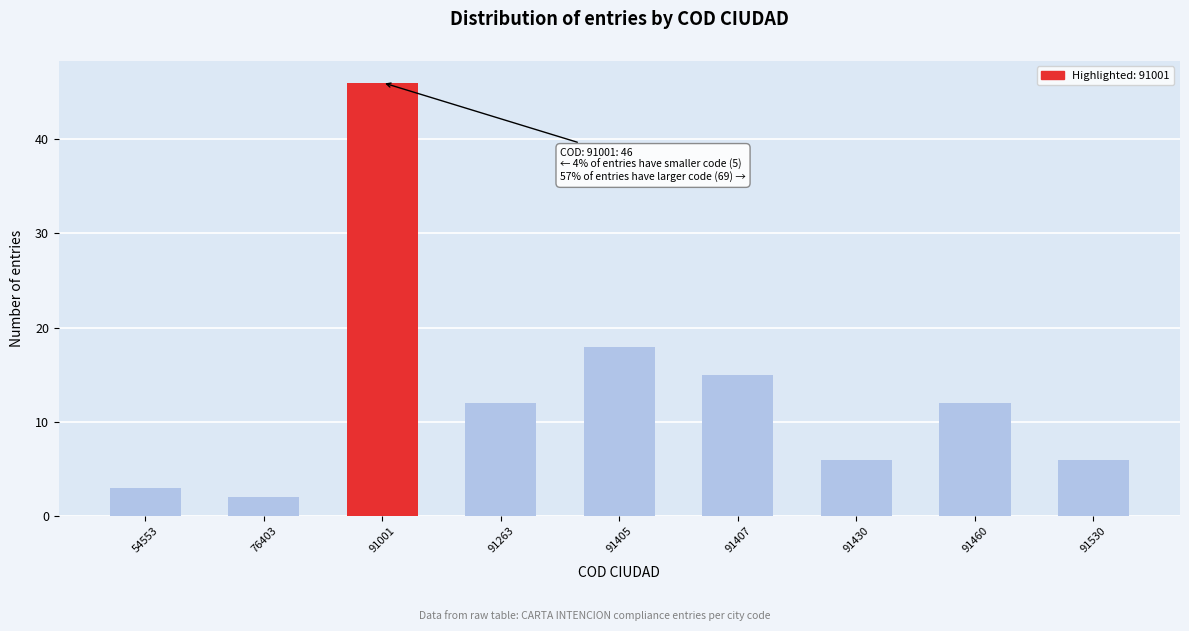

Reading left to right, extract all data points from this chart.

54553=3	76403=2	91001=46	91263=12	91405=18	91407=15	91430=6	91460=12	91530=6